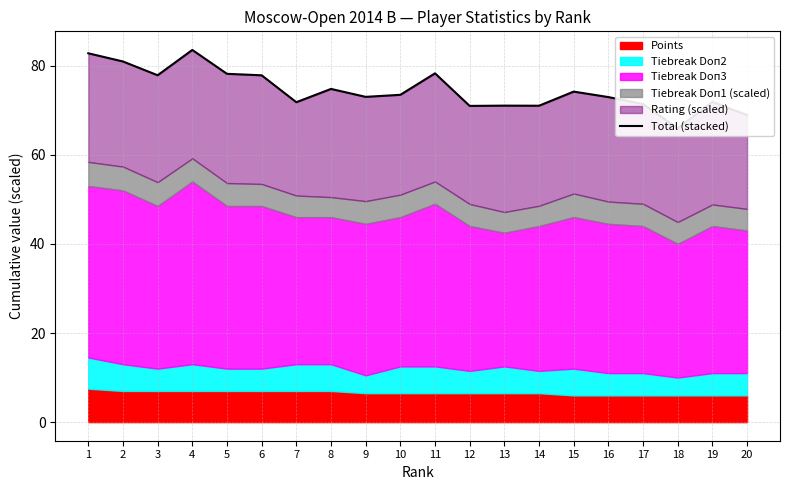

The value at 18 is 89.0. True or false?

False